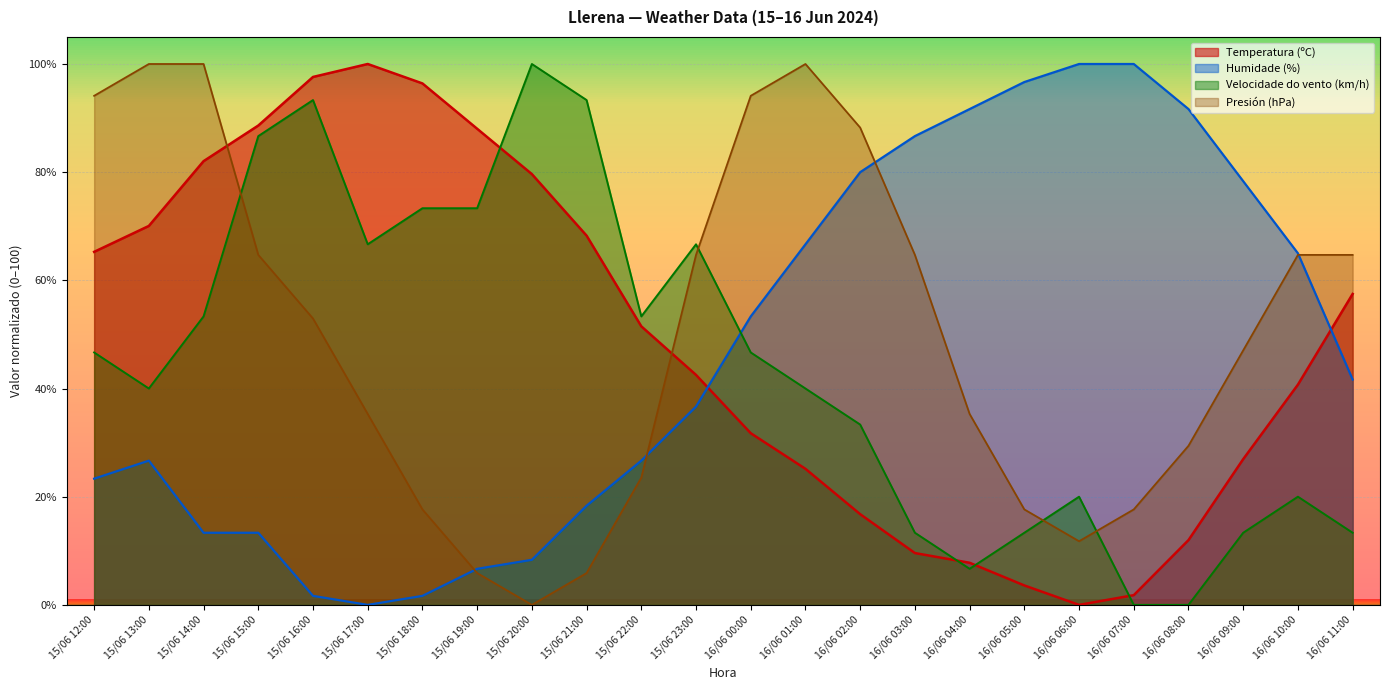

Which series changed the most between 15/06 23:00 and 16/06 06:00?

Humidade (%)